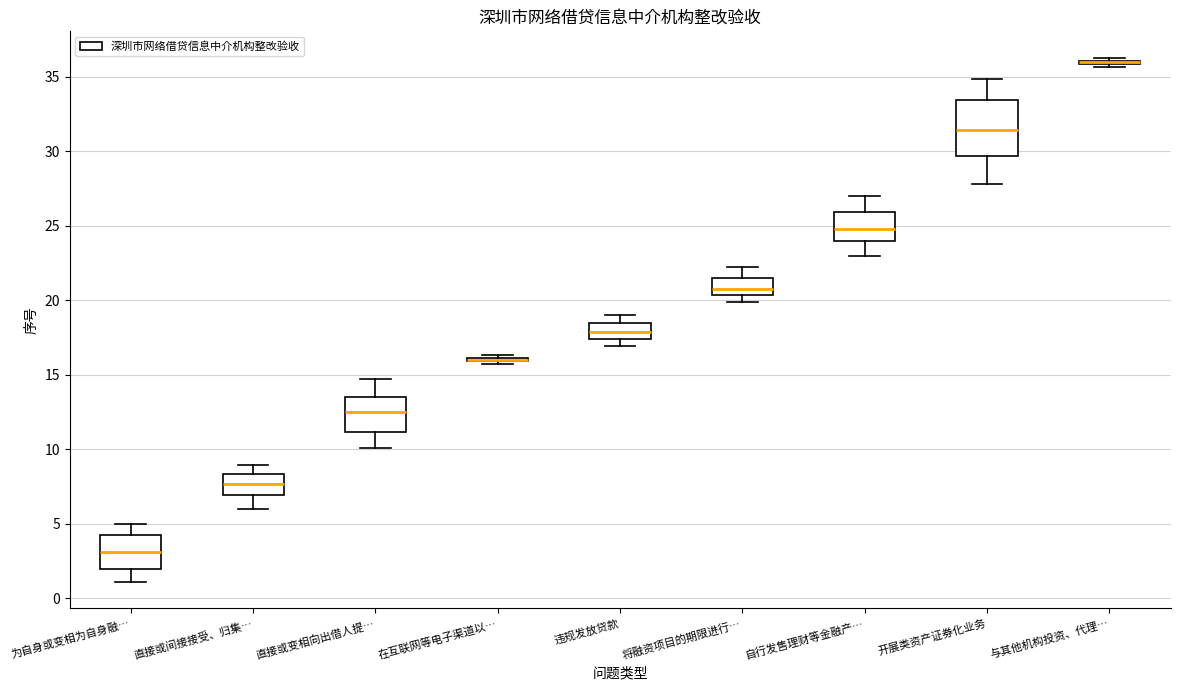

Reading left to right, transcribe this box plot: for each box, give where its median line is, the range the box spans, and where its two whiskers end, as read against the y-axis. The values are not printed on the chart, so give them approximately, as read against the axis.

为自身或变相为自身融…: median 3.0, box 2.0 to 4.0, whiskers 1.0 to 5.0
直接或间接接受、归集…: median 7.5, box 7.0 to 8.5, whiskers 6.0 to 9.0
直接或变相向出借人提…: median 12.5, box 11.0 to 13.5, whiskers 10.0 to 14.5
在互联网等电子渠道以…: box collapsed to a line at 16.0, whiskers 15.5 to 16.5
违规发放贷款: median 18.0, box 17.5 to 18.5, whiskers 17.0 to 19.0
将融资项目的期限进行…: median 21.0, box 20.5 to 21.5, whiskers 20.0 to 22.0
自行发售理财等金融产…: median 25.0, box 24.0 to 26.0, whiskers 23.0 to 27.0
开展类资产证券化业务: median 31.5, box 29.5 to 33.5, whiskers 28.0 to 35.0
与其他机构投资、代理…: box collapsed to a line at 36.0, whiskers 35.5 to 36.5